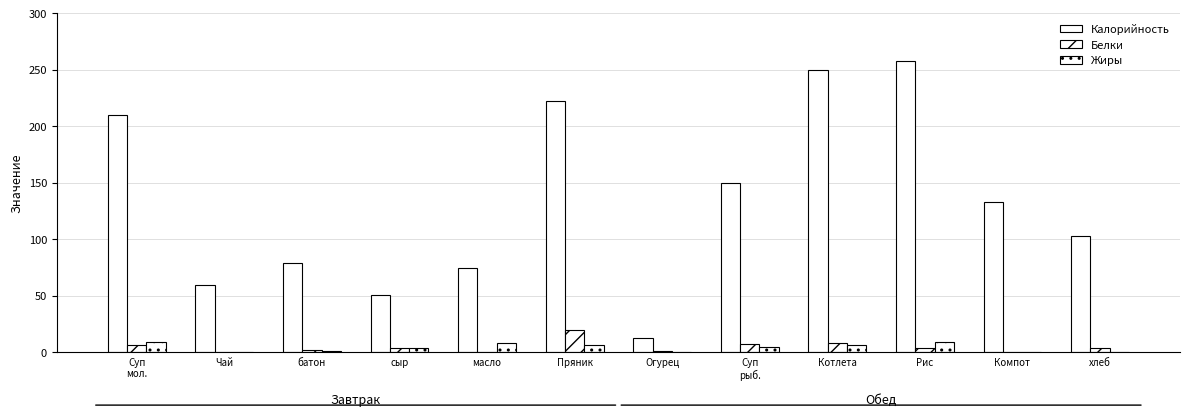

Rank the series by their maximum value, from highest to lowest.

Калорийность, Белки, Жиры